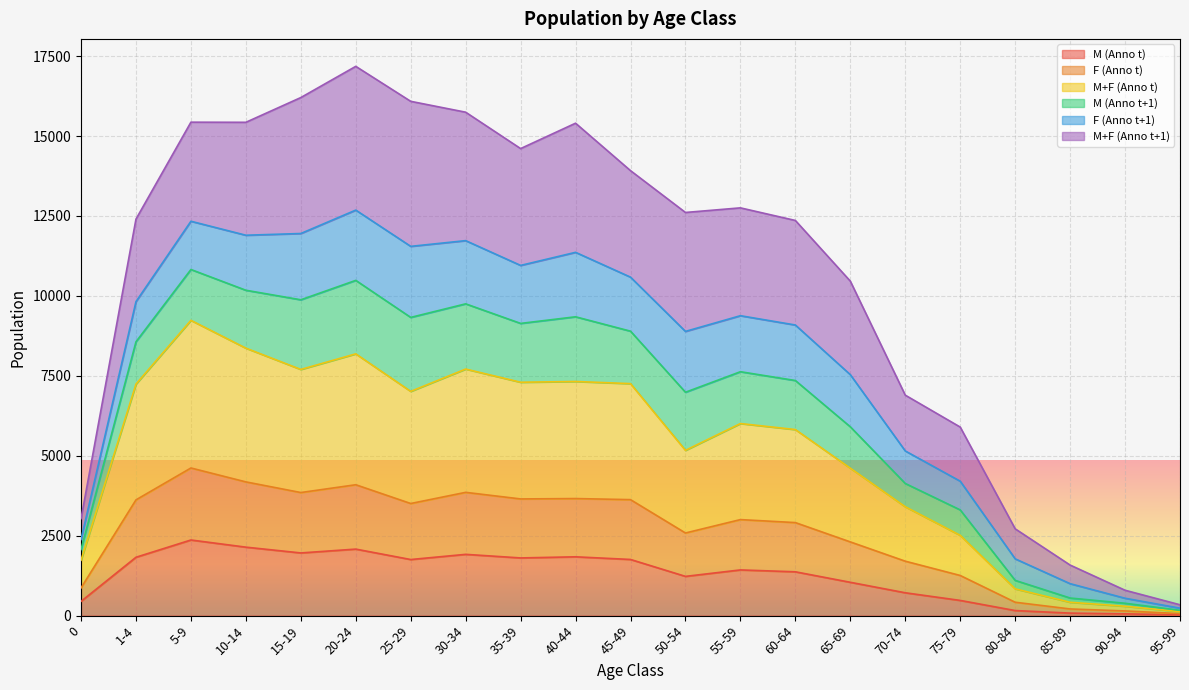

Which category has the highest value in the F (Anno t) series?

5-9